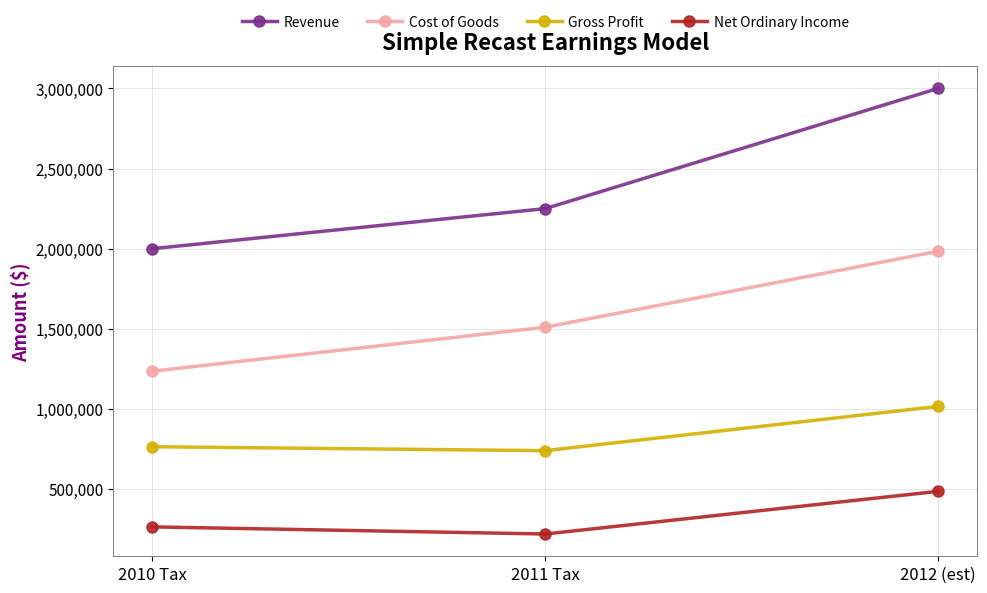

What is the label of the 2nd point from the left?

2011 Tax